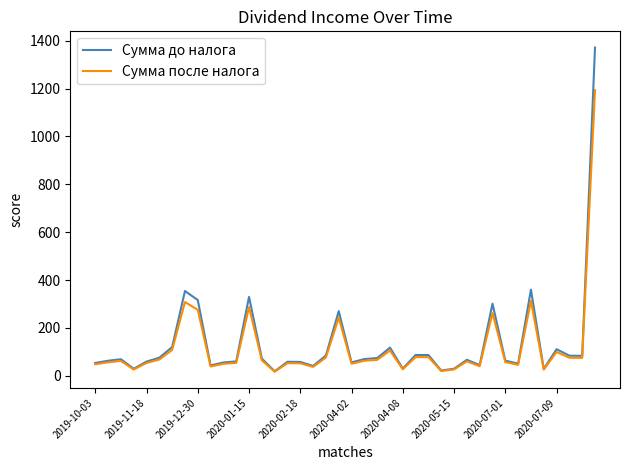

Which series has the largest range (max minus min)?

Сумма до налога